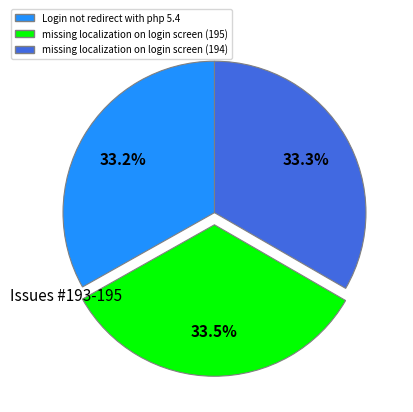

To the nearest percent, what portion does missing localization on login screen (194) represent?

33%